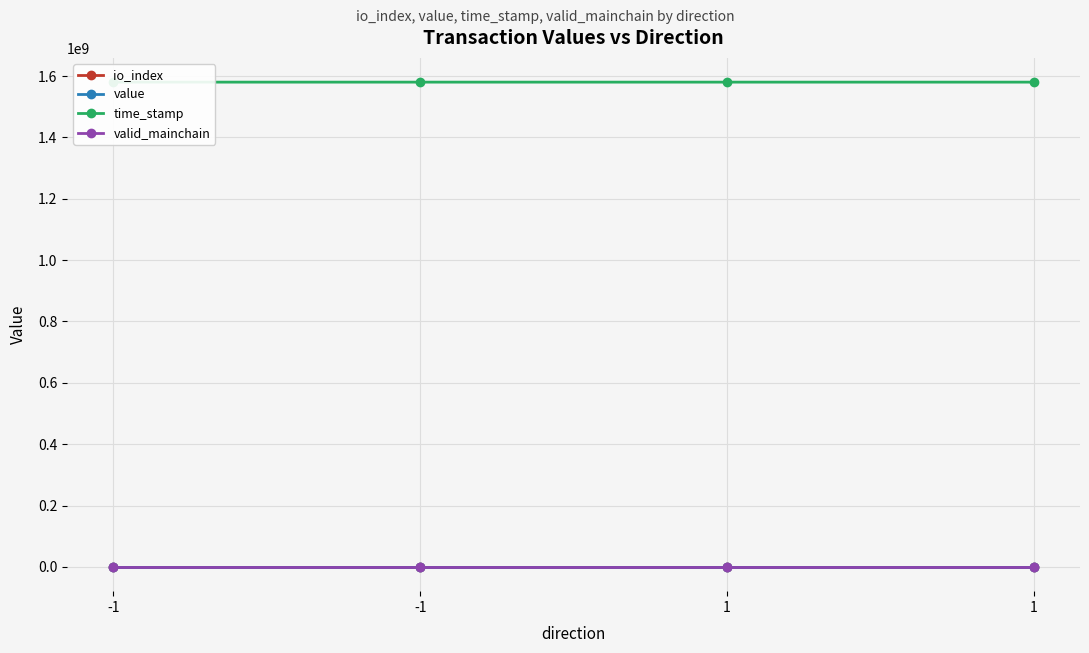

What is the average value of the time_stamp series?

1580099843.0